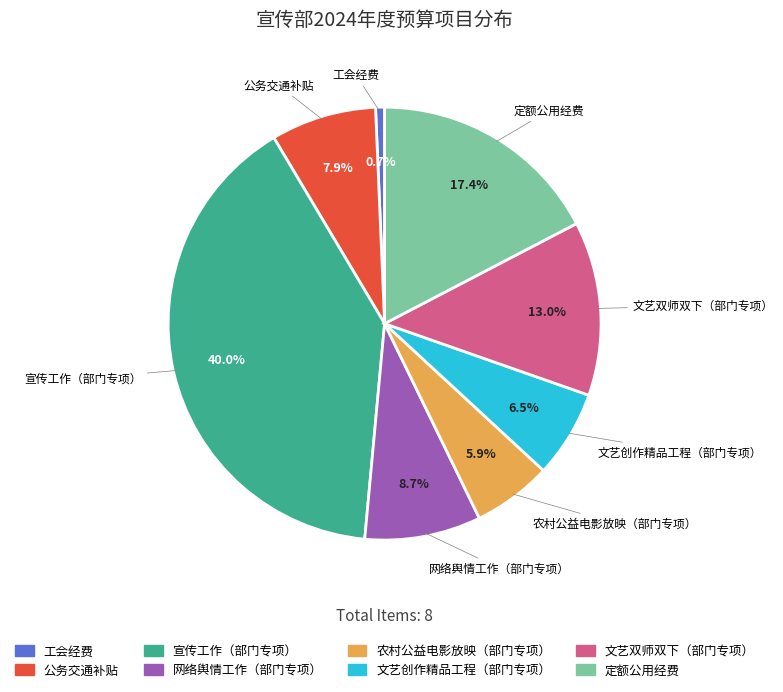

Rank the categories by value from lowest to highest.

工会经费, 农村公益电影放映（部门专项）, 文艺创作精品工程（部门专项）, 公务交通补贴, 网络舆情工作（部门专项）, 文艺双师双下（部门专项）, 定额公用经费, 宣传工作（部门专项）